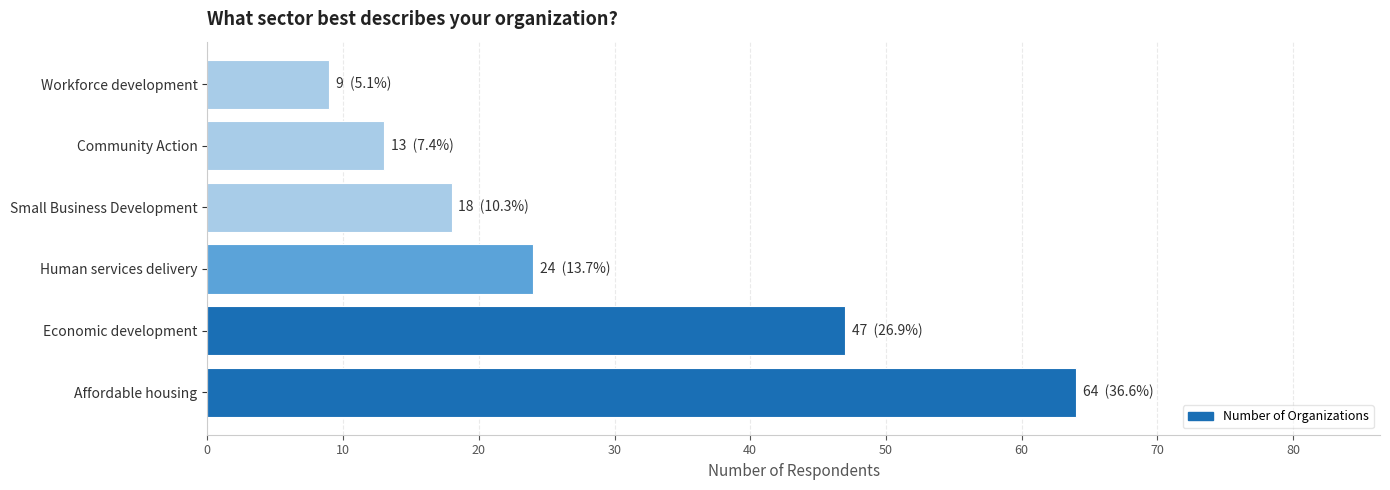

What is the ratio of the value at Affordable housing to the value at Economic development?

1.4